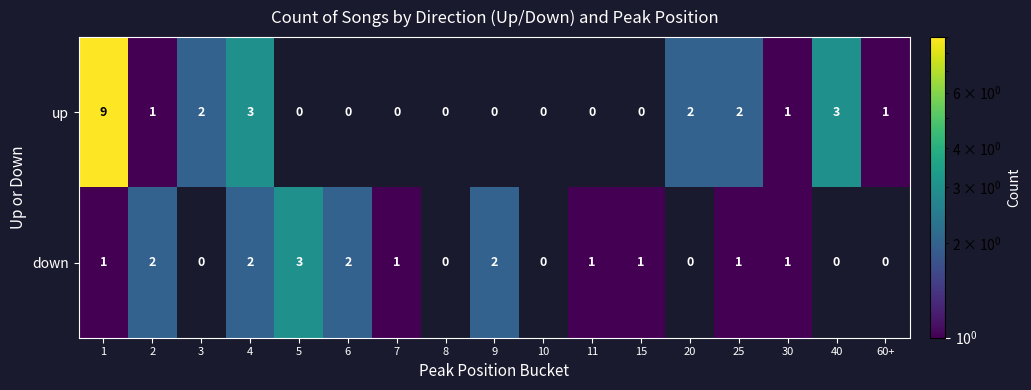

What is the difference between the maximum and minimum values in the up series?

9